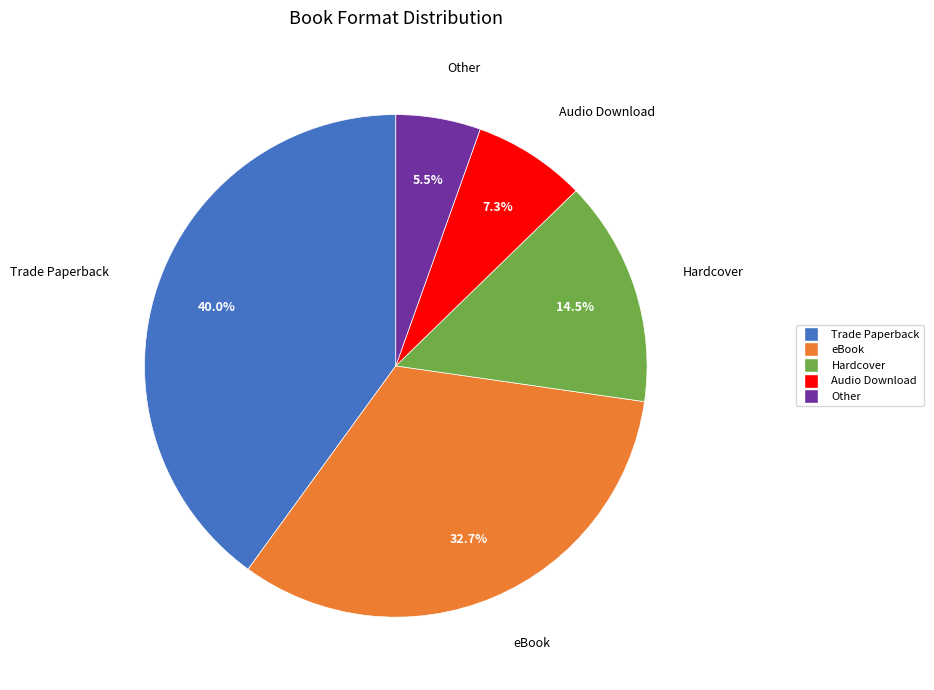

Does any single category account for the majority?

No